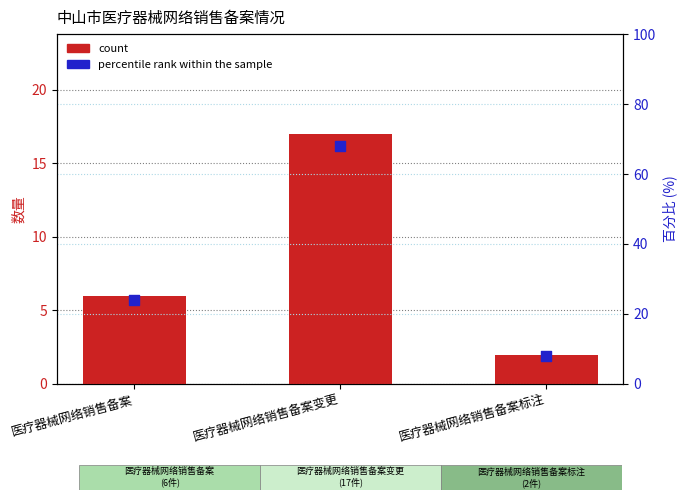

Is the value of percentile rank within the sample at 医疗器械网络销售备案变更 greater than the value of count at 医疗器械网络销售备案?

Yes